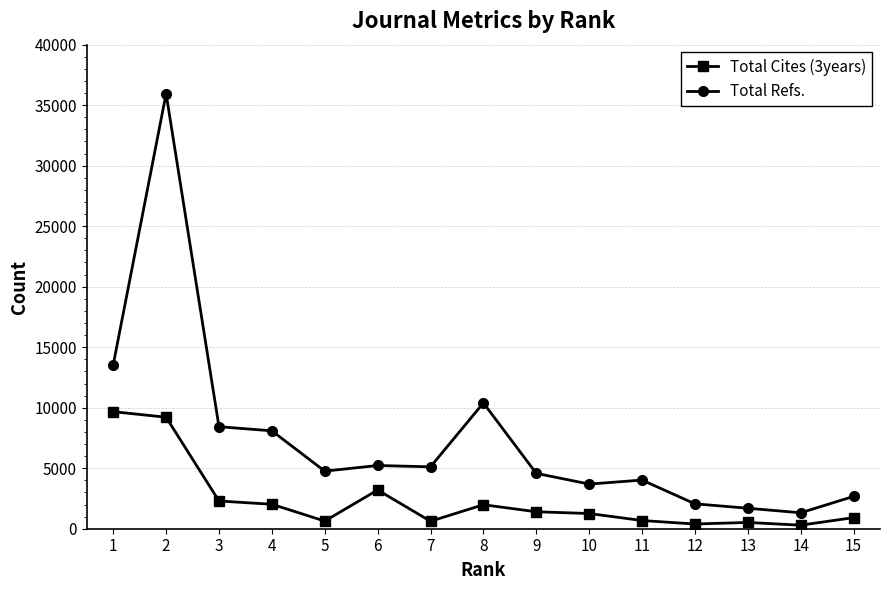

What is the greatest value displayed?

35948